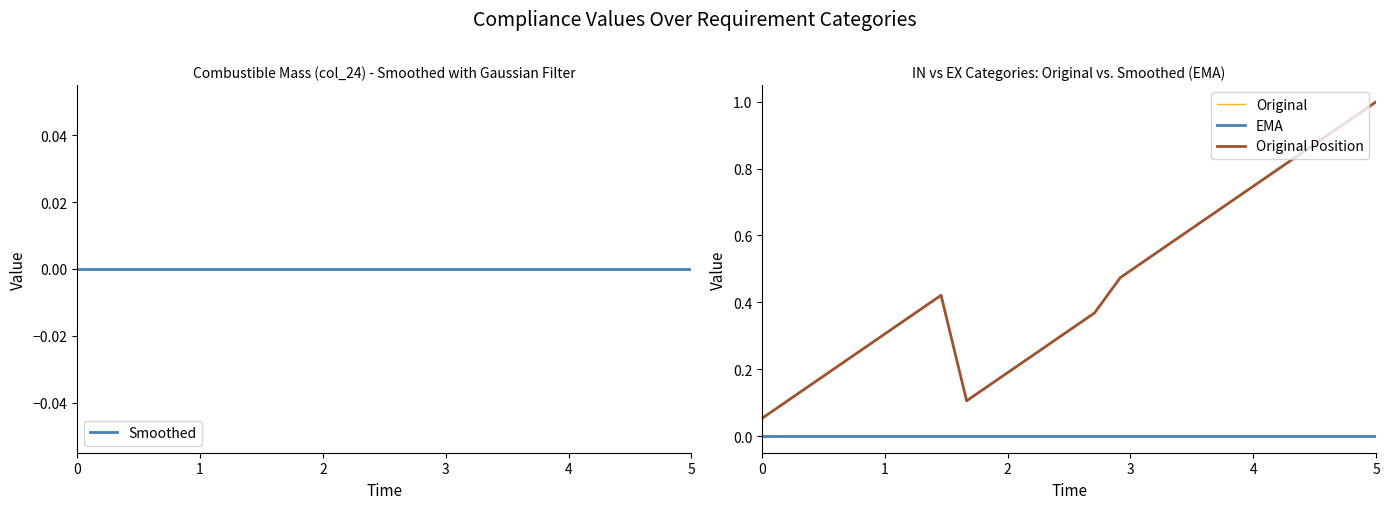

True or false: Original Position has more than 1 interior local peaks.

False